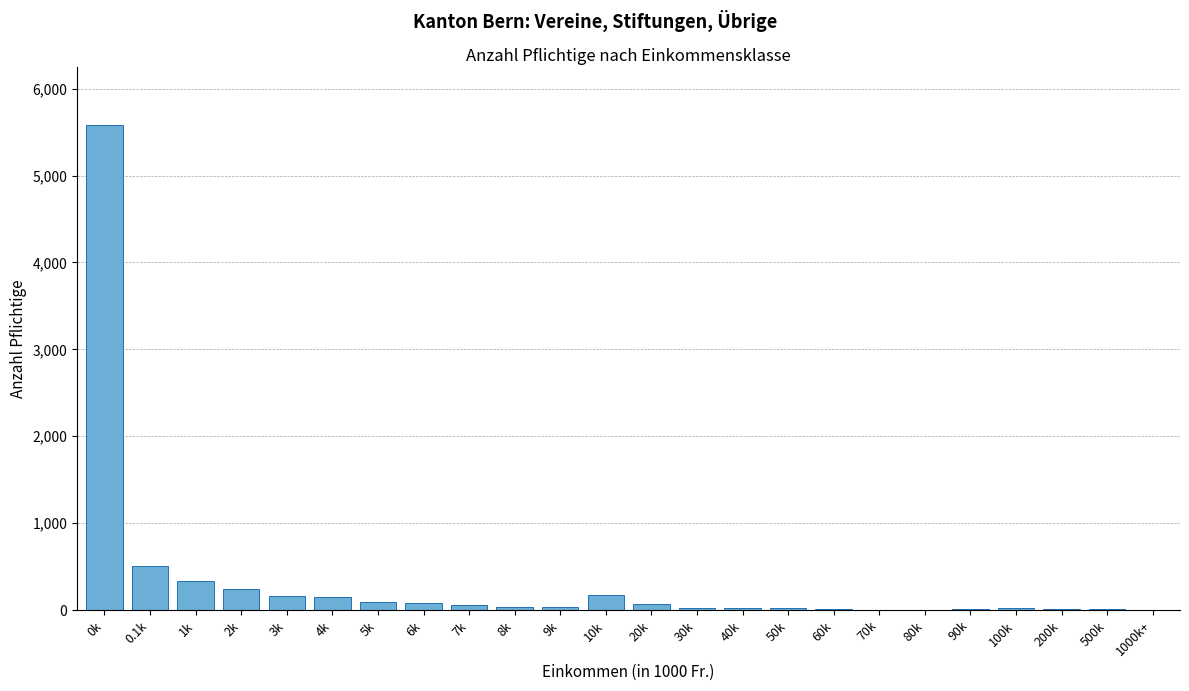

Which category has the highest value across all series?

0k